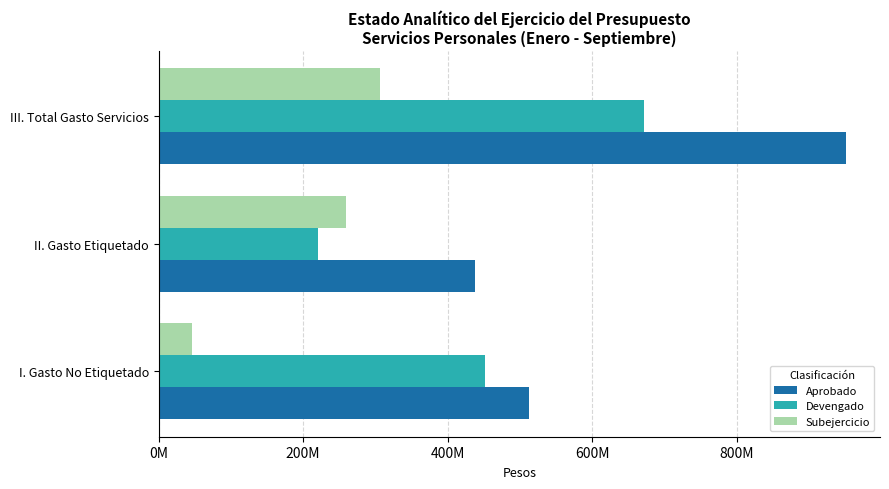

What is the difference between the maximum and second lowest values in the Subejercicio series?

46373861.4